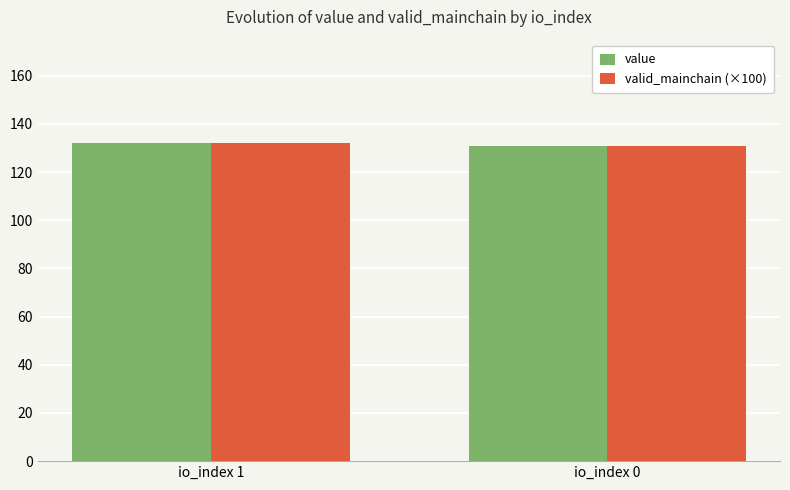

What is the total value across all series at io_index 0?

261.8